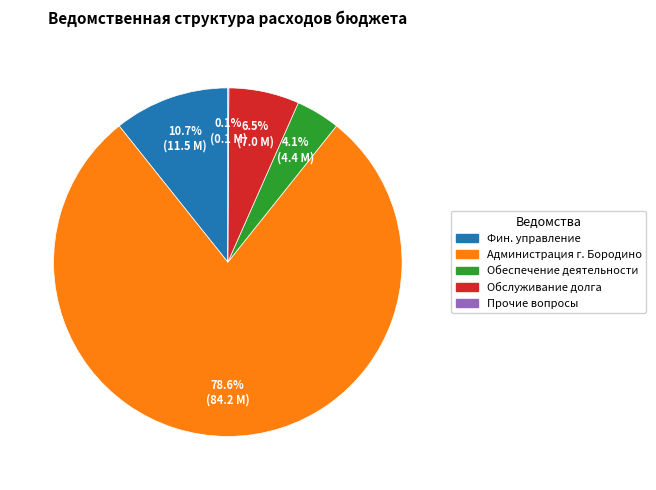

Which slice is the largest?

Администрация г. Бородино